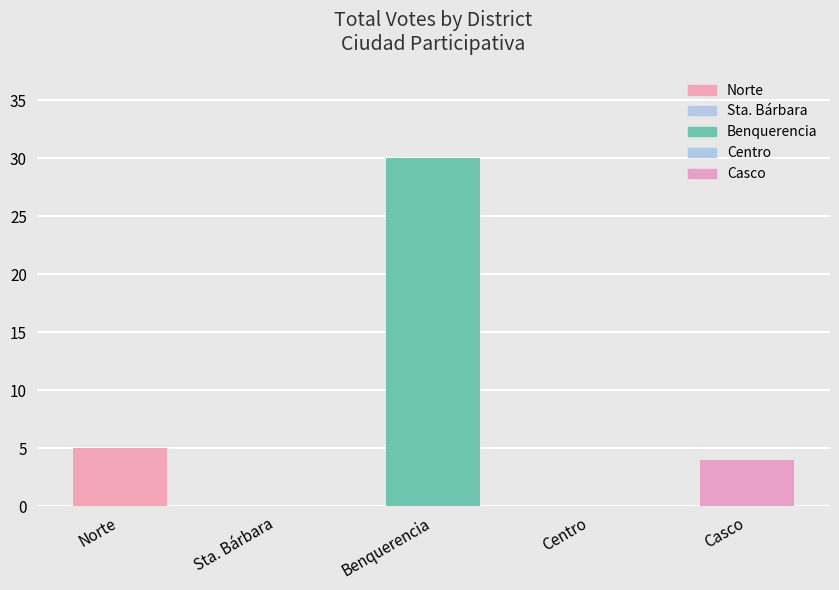

How many series are shown in this chart?

1